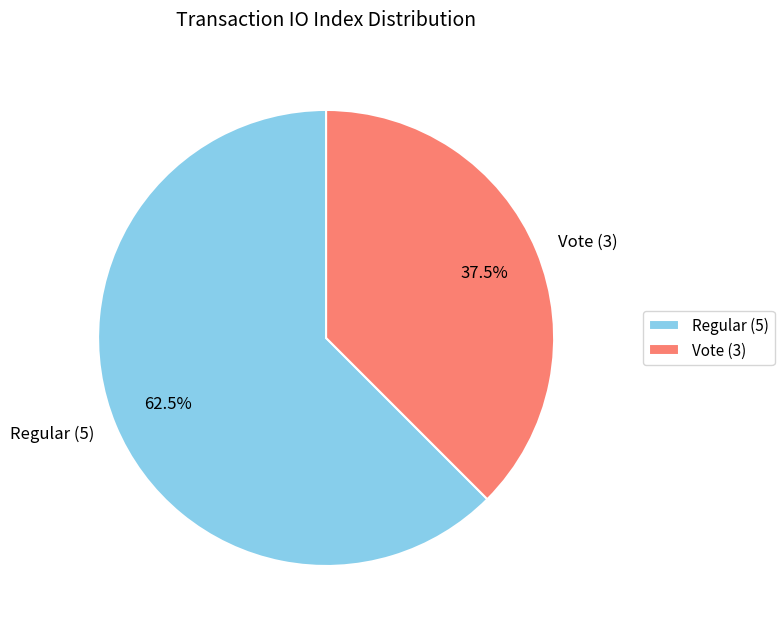

How many segments does this pie chart have?

2